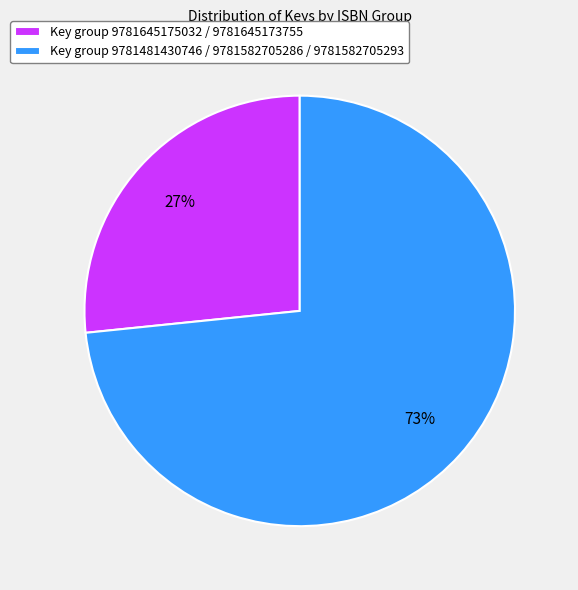

Do Key group 9781645175032 / 9781645173755 and Key group 9781481430746 / 9781582705286 / 9781582705293 together represent more than half of the pie?

Yes